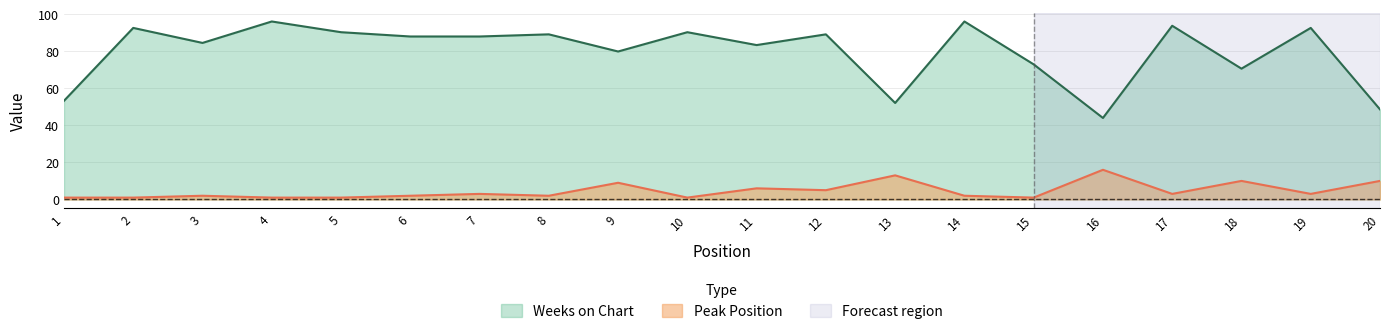

Reading left to right, list all the values displayed in this chart.

Peak Position: 1.0	1.0	2.0	1.0	1.0	2.0	3.0	2.0	9.0	1.0	6.0	5.0	13.0	2.0	1.0	16.0	3.0	10.0	3.0	10.0
Weeks on Chart: 53.2	92.5	84.4	96.0	90.2	87.9	87.9	89.1	79.8	90.2	83.3	89.1	52.0	96.0	72.9	44.0	93.7	70.6	92.5	48.6